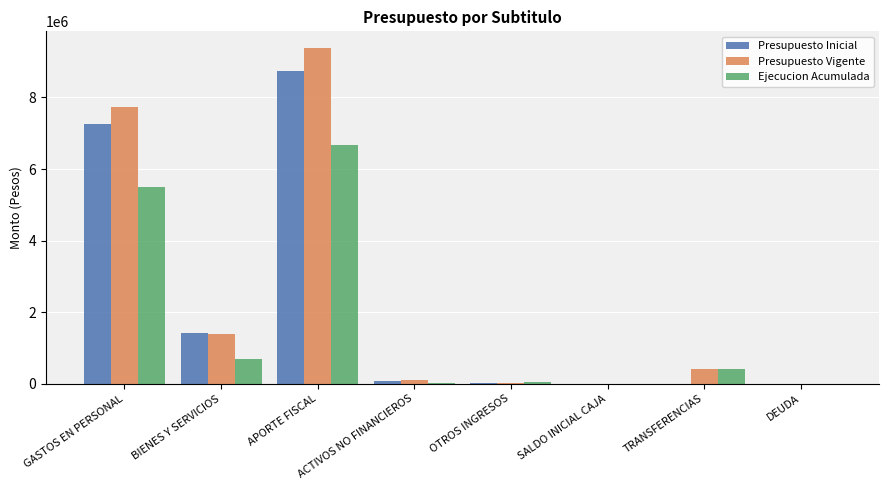

What is the sum of the Ejecucion Acumulada values at GASTOS EN PERSONAL and APORTE FISCAL?

12162031